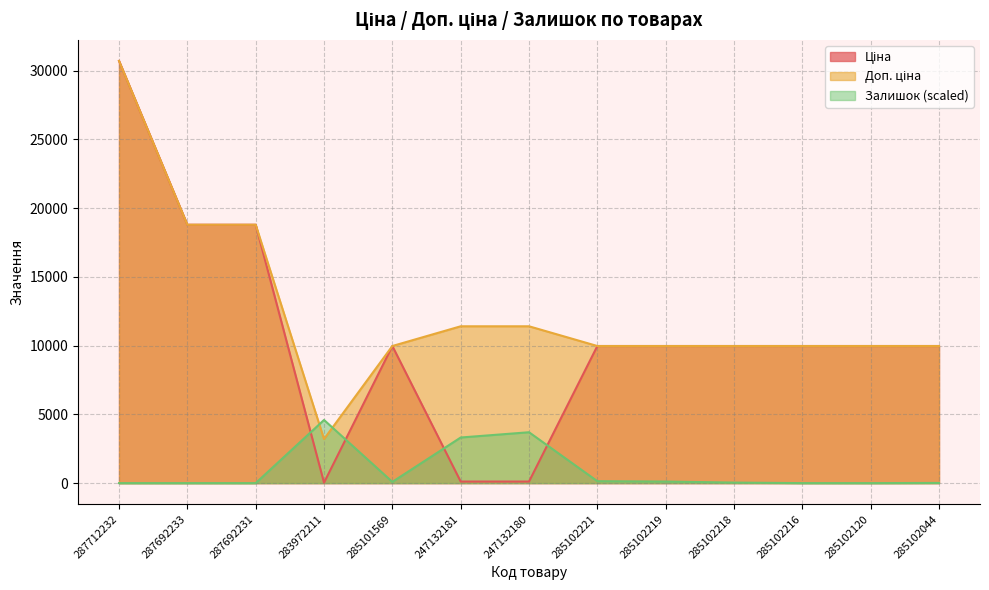

At which label does Доп. ціна reach its minimum?

283972211